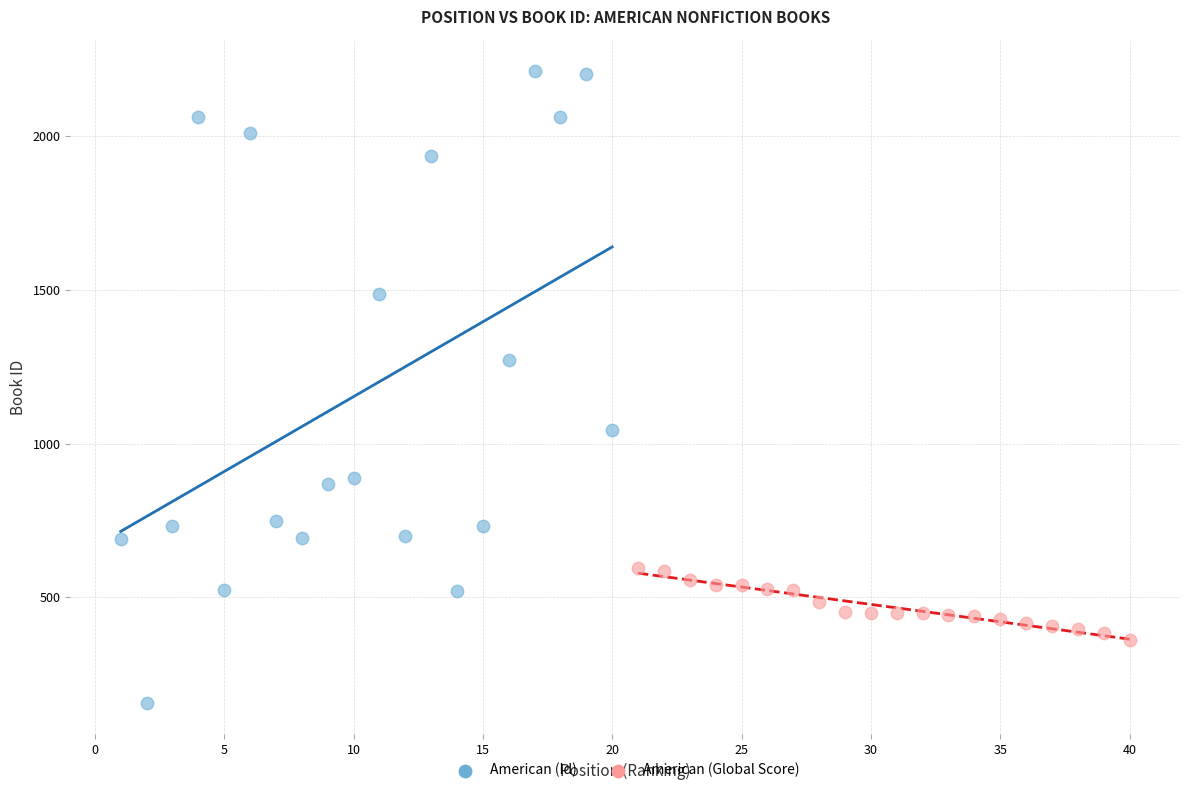

Which series reaches the minimum Y coordinate?

American (Id)